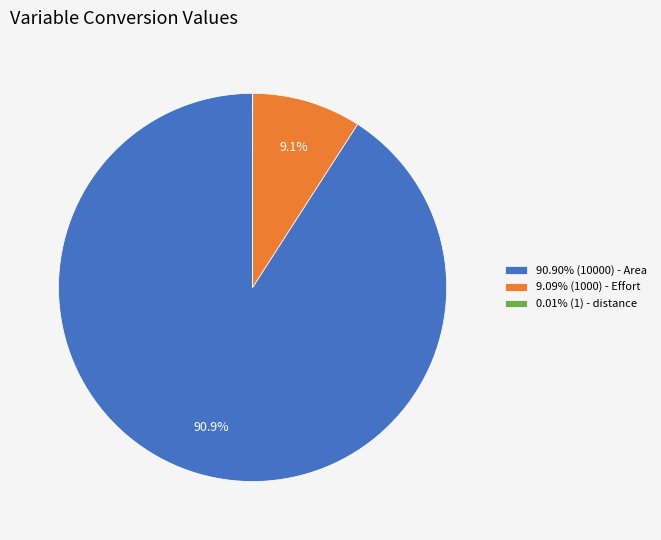

Is there any slice that represents more than half of the pie?

Yes